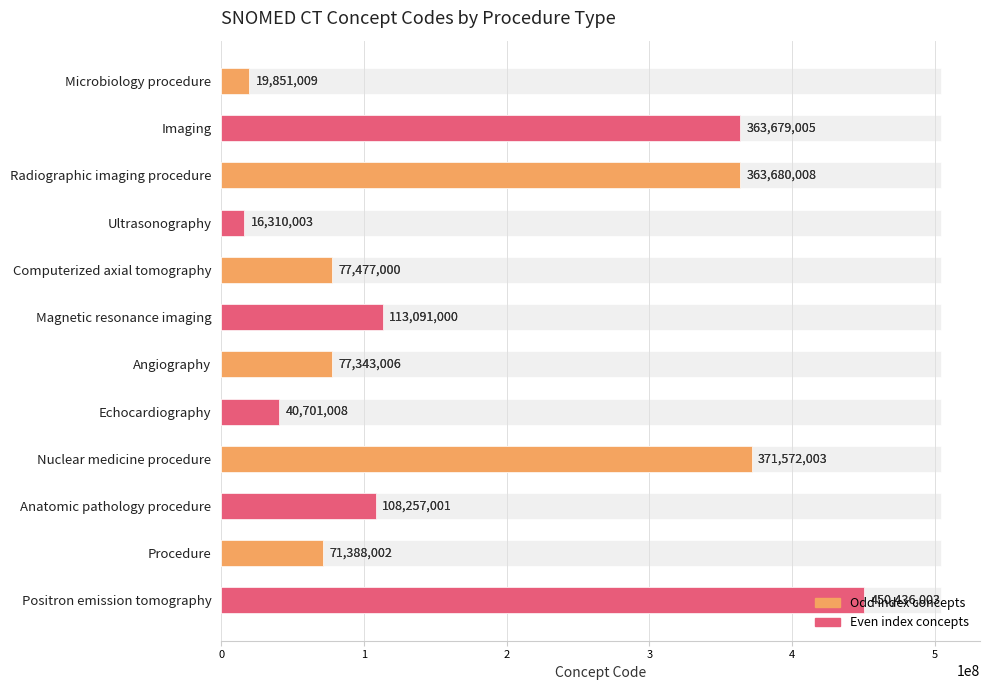

What is the average value?

172815421